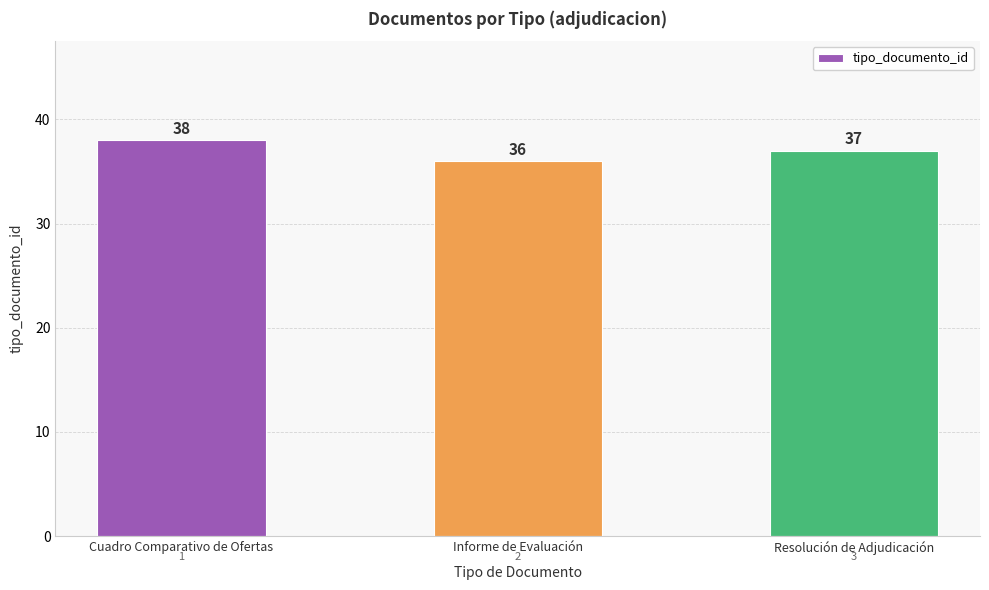

Is it true that the value at Resolución de Adjudicación is 37?

True